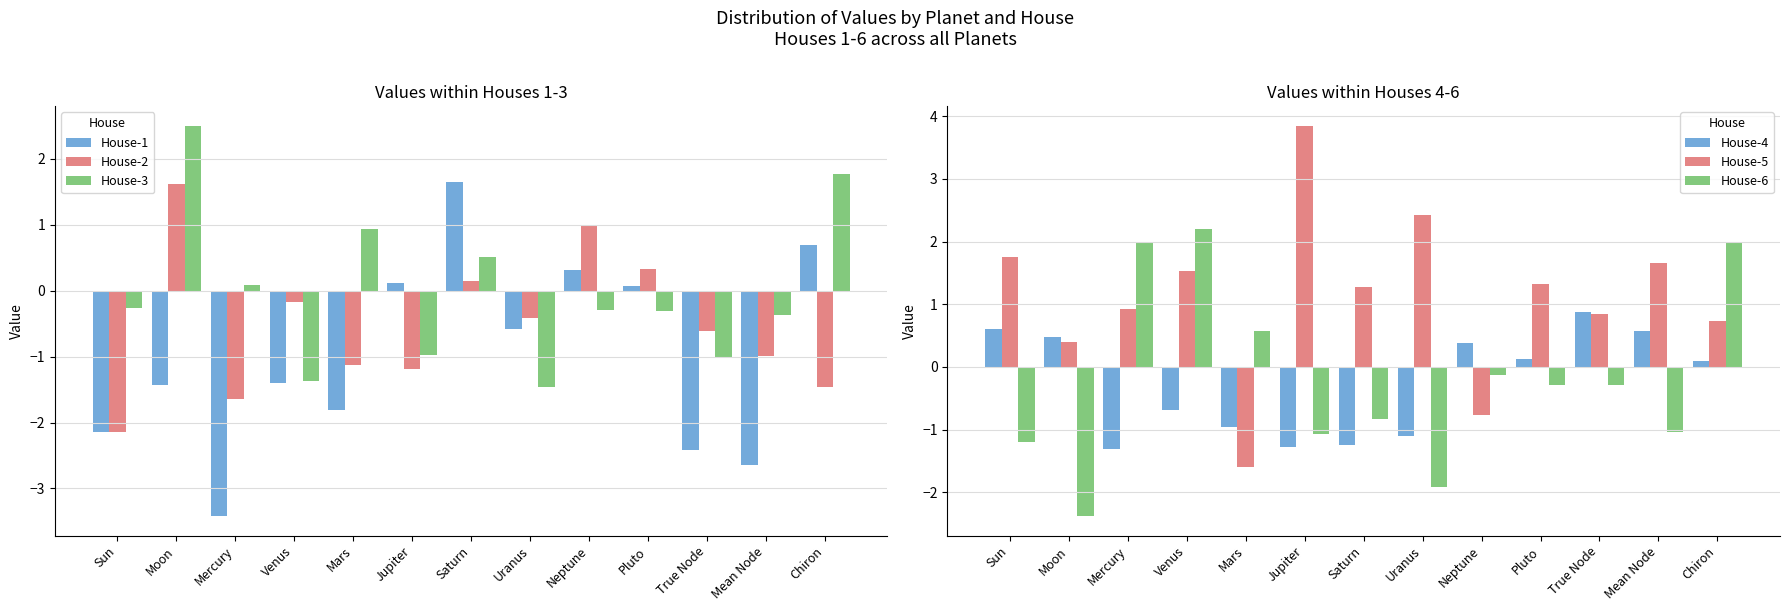

How many data points in House-1 are less than -1?

7